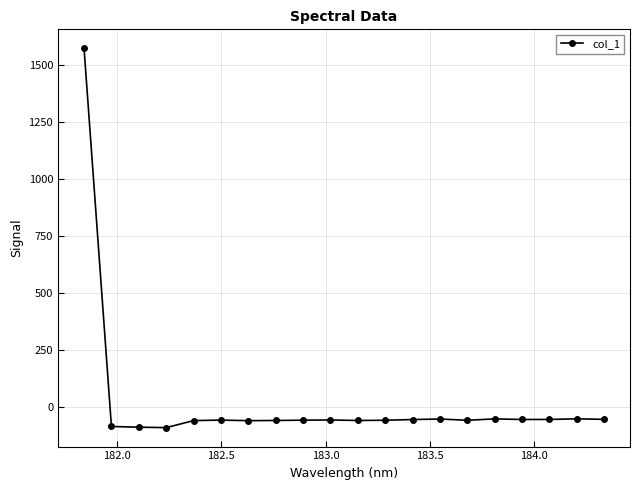

True or false: the data has more than 0 interior local peaks.

True